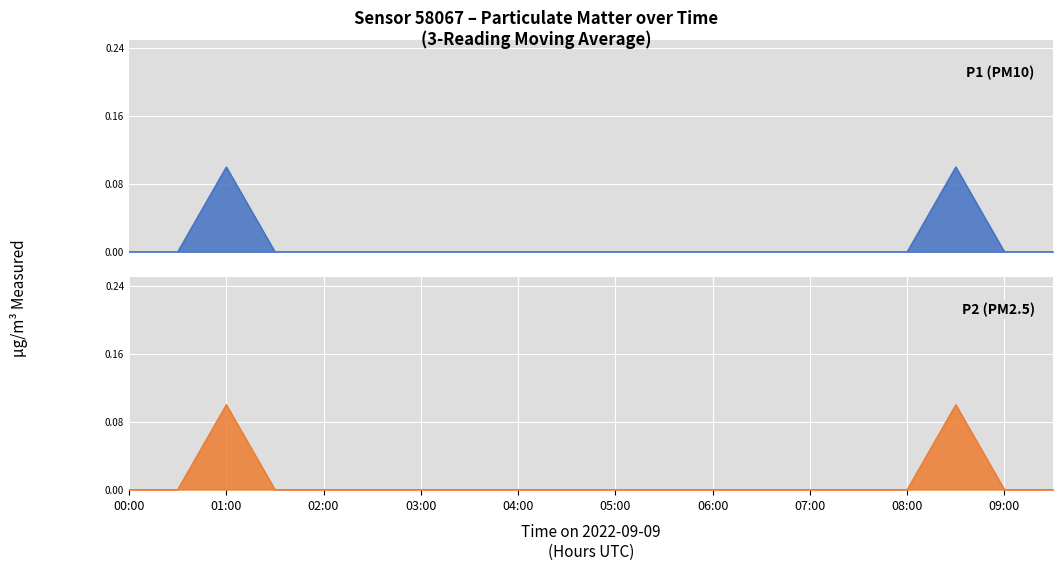

True or false: P1 has more than 2 points higher than both neighbors.

False